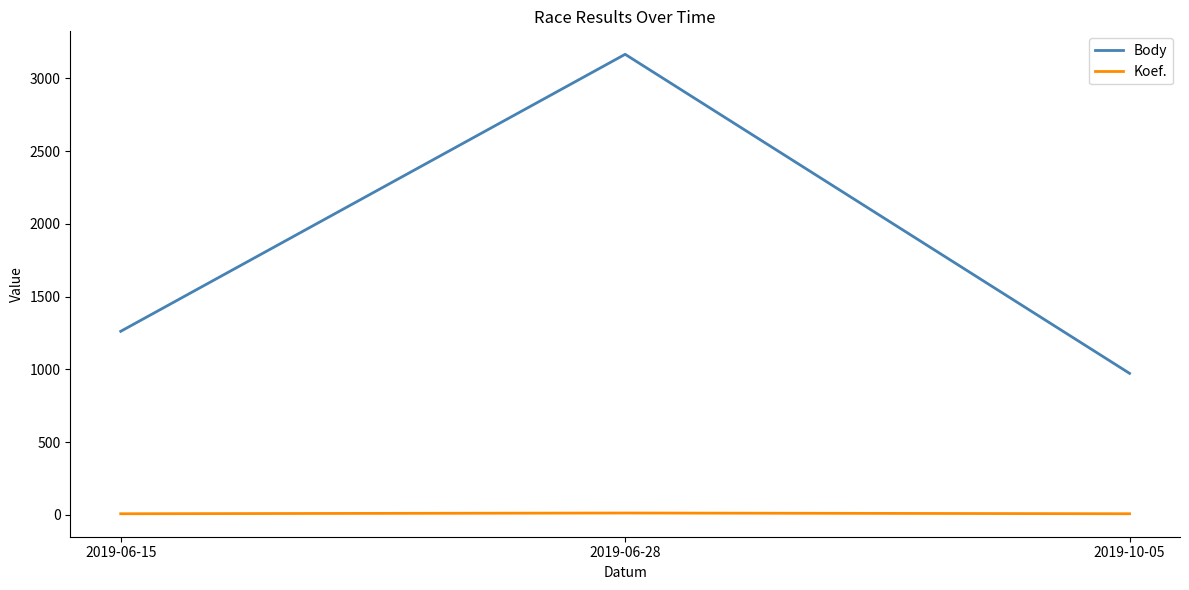

At which label is Body closest to 2068?

2019-06-15